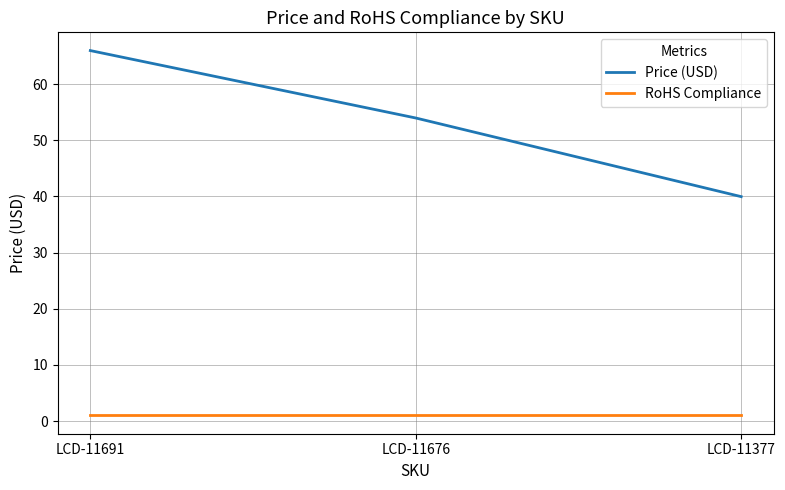

What is the minimum value for Price (USD)?

40.0